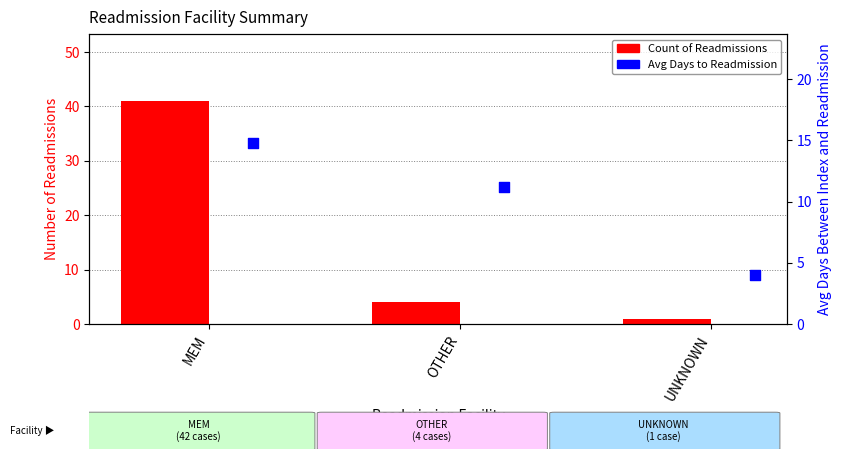

At how many categories does at least one series exceed 32?

1